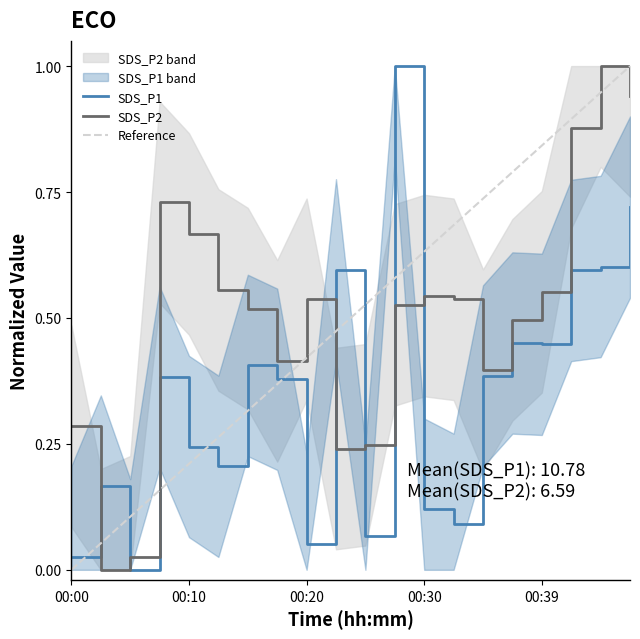

Which series ends up on top after the final intersection of Reference and SDS_P2?

Reference